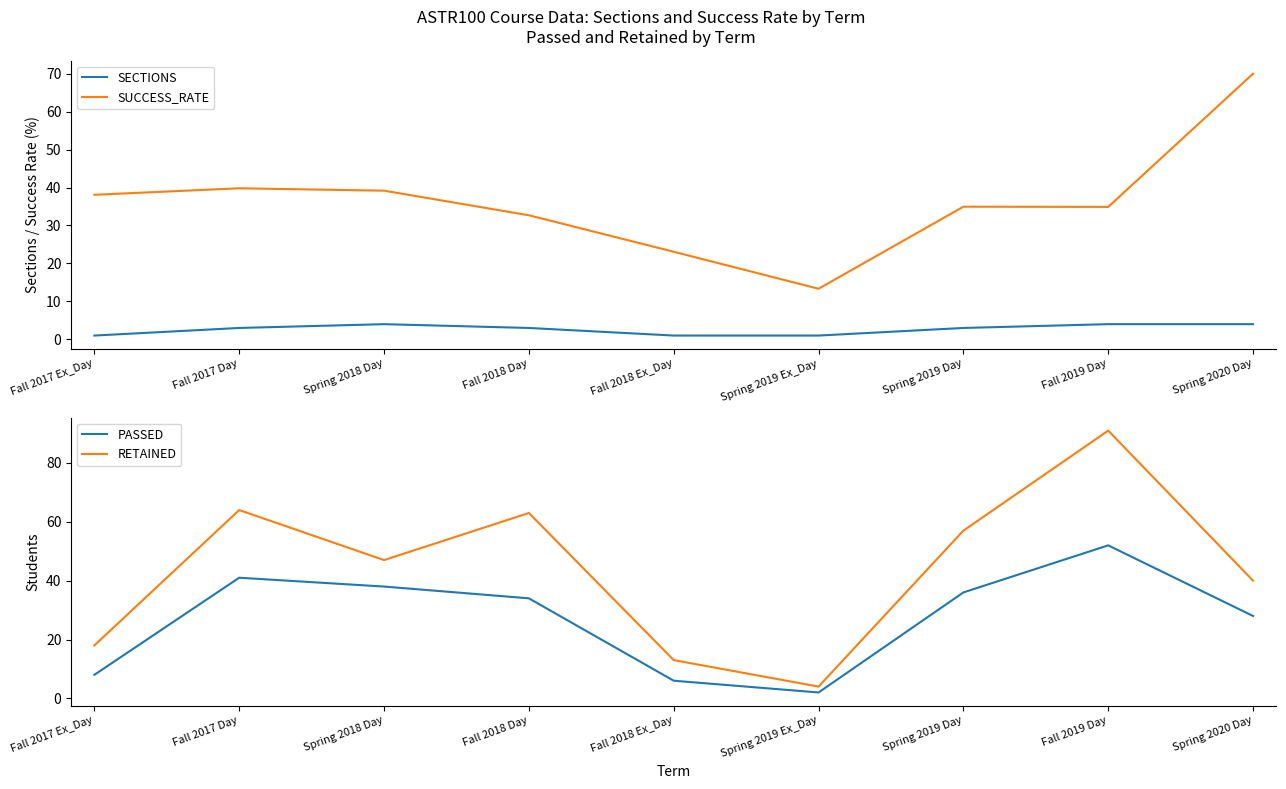

What position from the left is Spring 2019 Ex_Day?

6